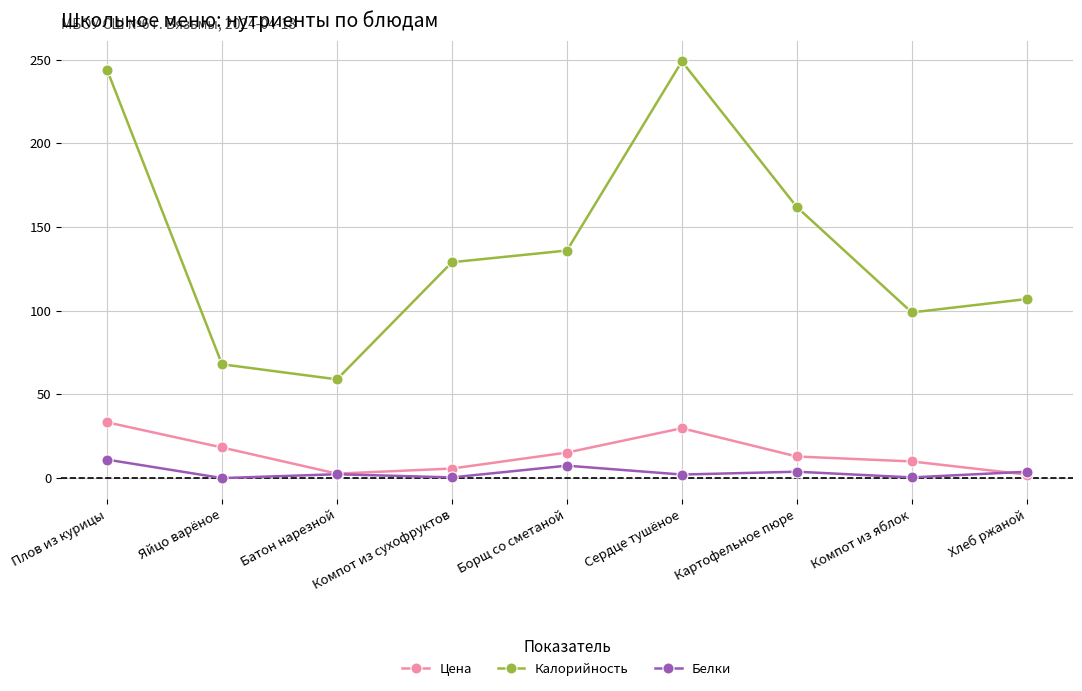

Is this an area chart (filled region under the line)?

No